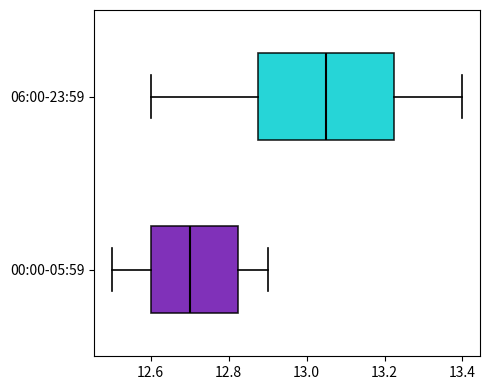

Which box is the widest, from its left edge to its right edge?

06:00-23:59